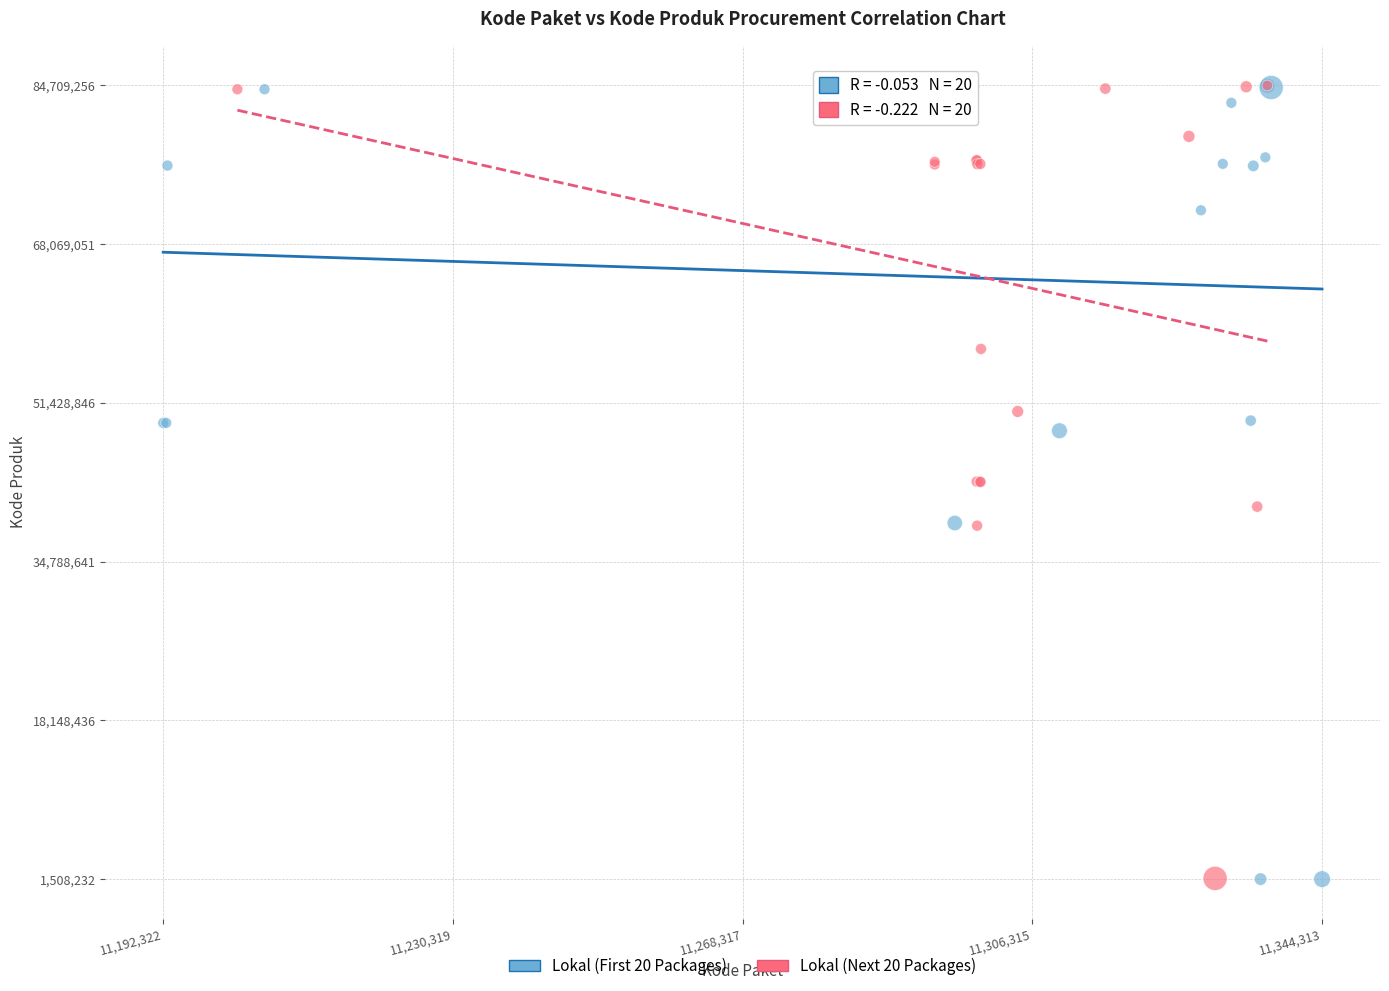

What are all the series names shown in the legend?

Lokal (First 20 Packages), Lokal (Next 20 Packages)